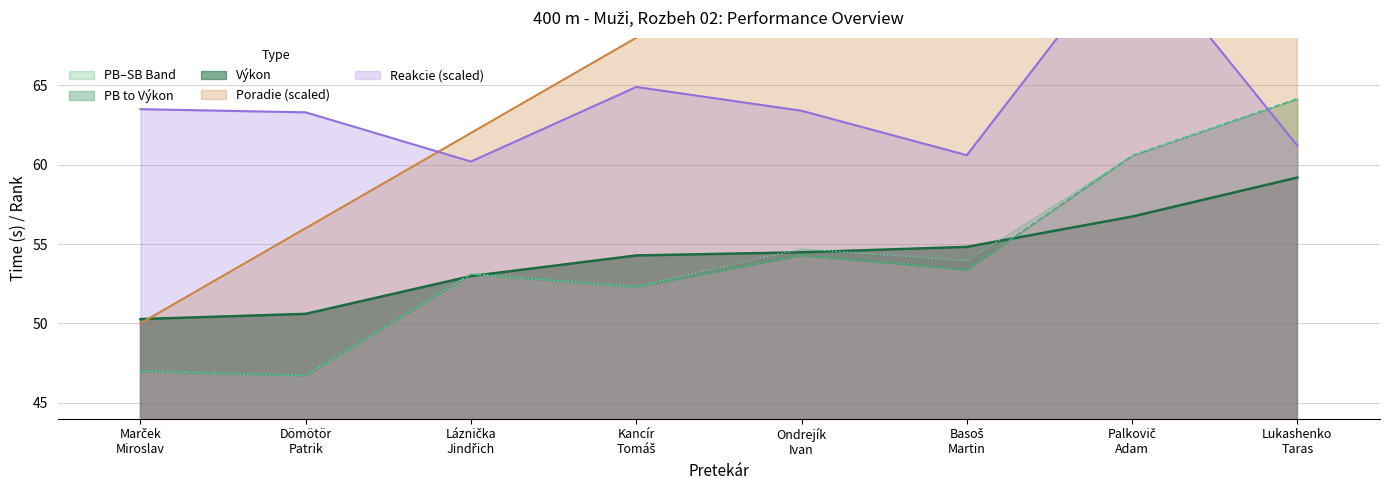

Is the value of Poradie at Láznička
Jindřich greater than the value of Výkon at Ondrejík
Ivan?

Yes